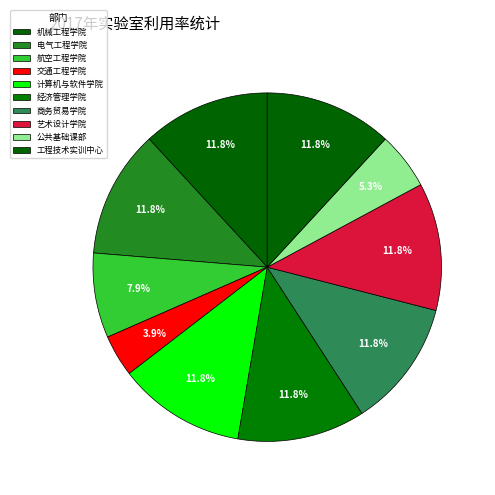

Is there any slice that represents more than half of the pie?

No